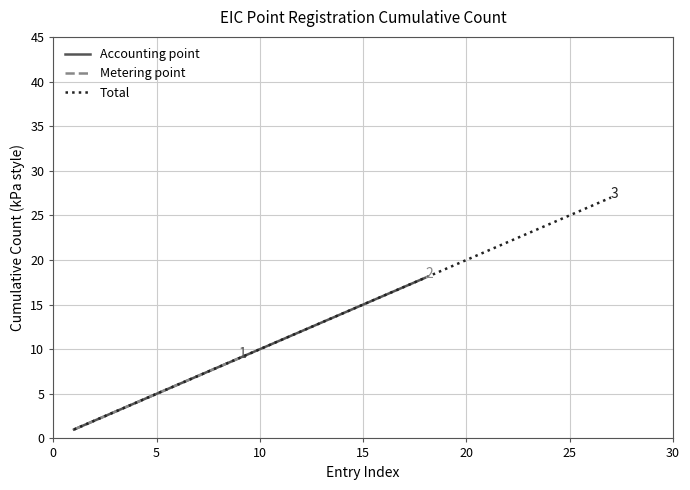

Is it true that Accounting point equals 5 at 10?

False